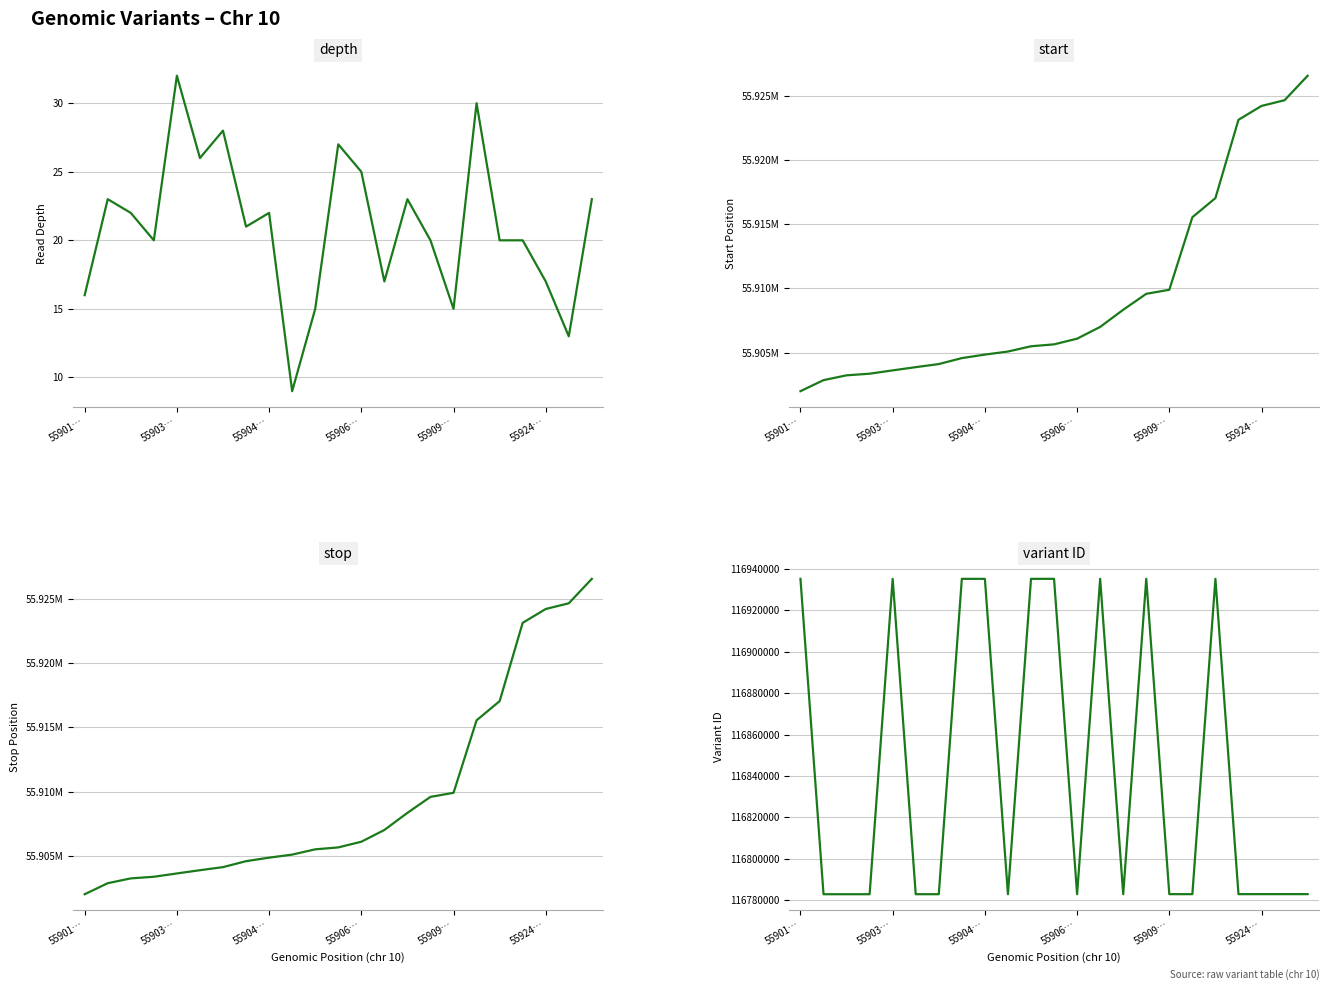

What are all the series names shown in the legend?

depth, start, stop, variant ID